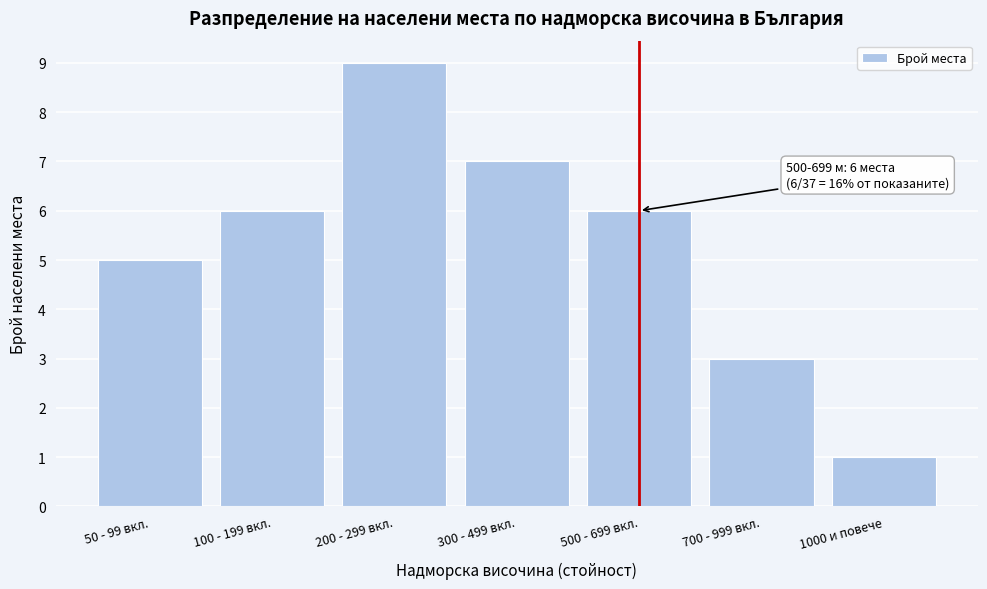

Reading right to left, what are all the values shown in this chart?

1000 и повече=1	700 - 999 вкл.=3	500 - 699 вкл.=6	300 - 499 вкл.=7	200 - 299 вкл.=9	100 - 199 вкл.=6	50 - 99 вкл.=5